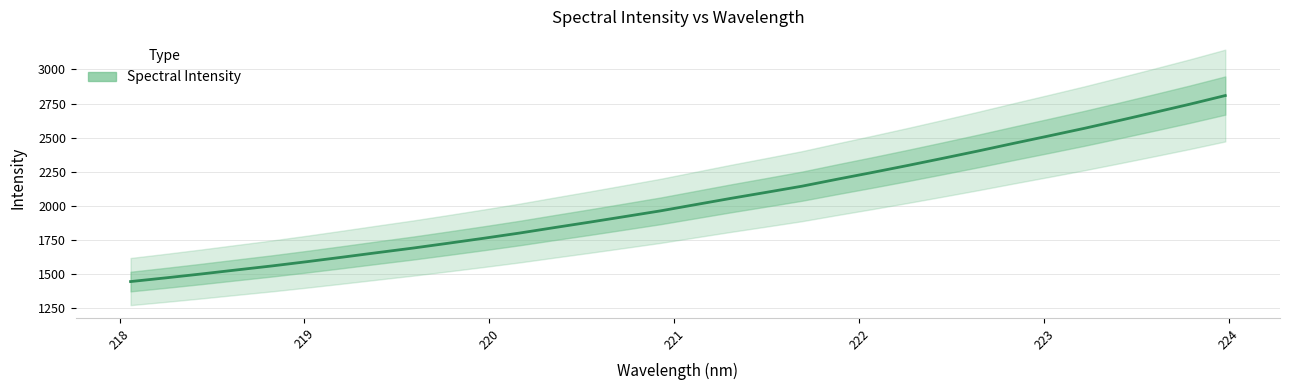

Reading right to left, extract all data points from this chart.

2808.6	2745.4	2685.1	2625.8	2567.5	2512.1	2457.4	2401.7	2347.9	2295.1	2243.8	2194.0	2142.7	2098.0	2054.0	2008.0	1961.8	1920.3	1879.1	1839.1	1798.5	1760.8	1724.4	1688.7	1655.5	1621.8	1588.8	1557.2	1527.9	1498.1	1469.7	1442.4